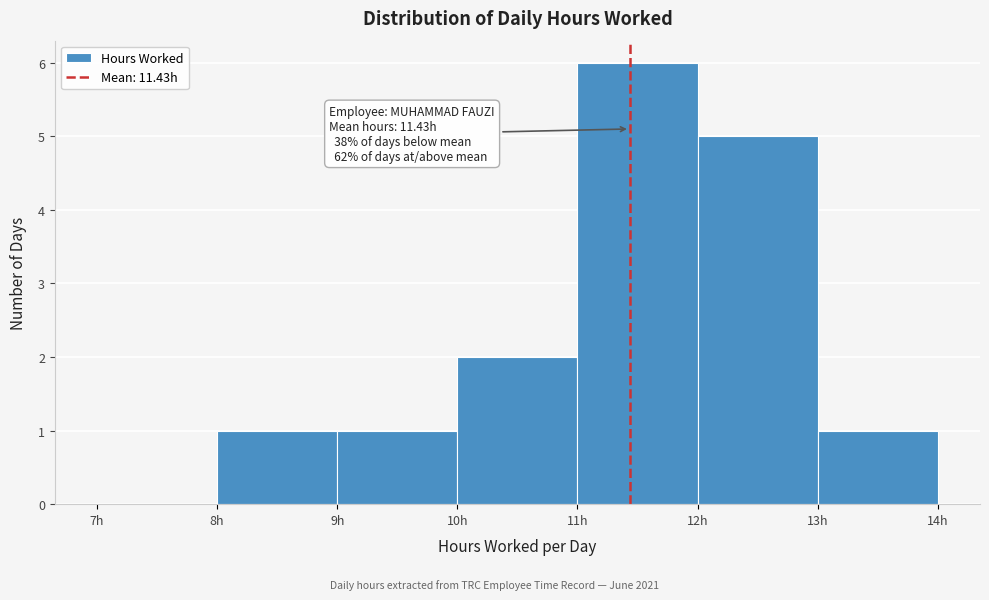

Over which range of the x-axis is the bar tallest?

11 to 12